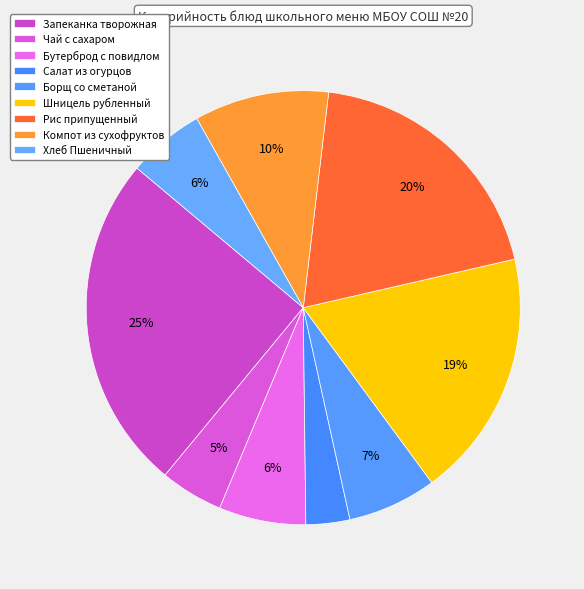

Rank the categories by value from highest to lowest.

Запеканка творожная со сгущенным молоком, Рис припущенный, Шницель рубленный, Компот из сухофруктов, Борщ со сметаной, Бутерброд с повидлом, Хлеб Пшеничный 1 сорта, Чай с сахаром, Салат из свежих огурцов